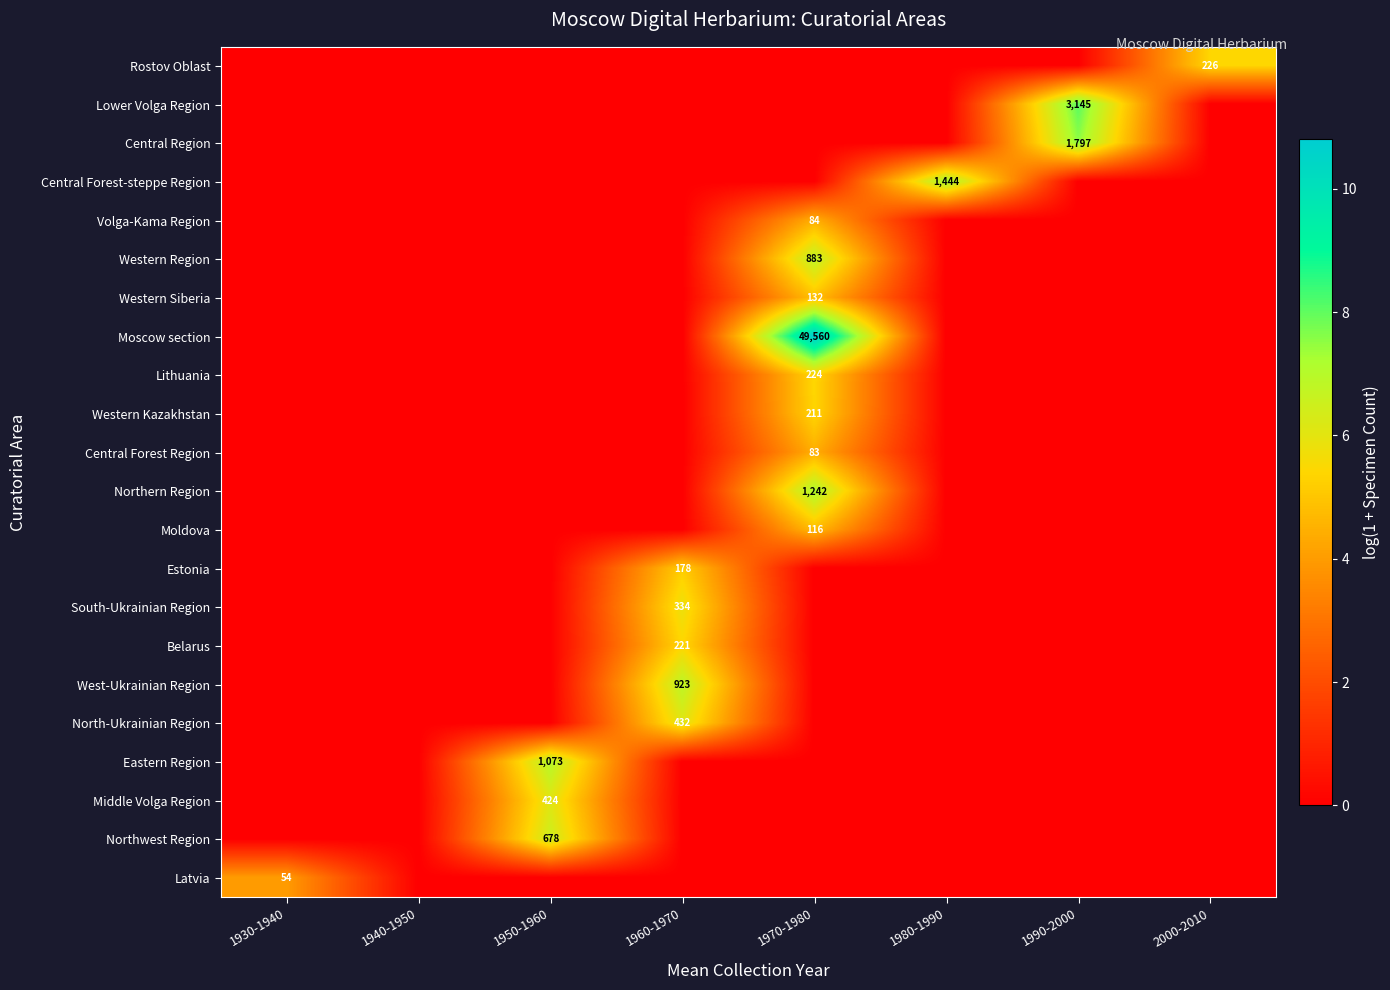

The value of Northern Region at 1970-1980 is 1708. True or false?

False